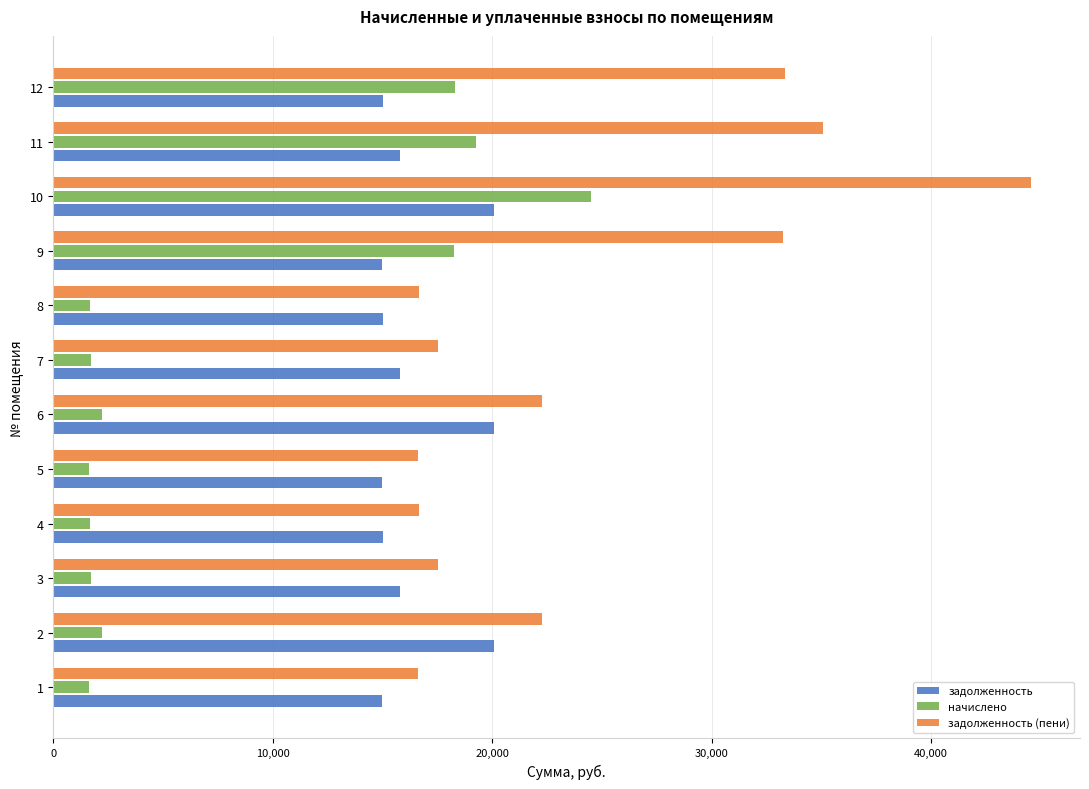

What is the difference between the задолженность (пени) values at 12 and 10?

11235.2